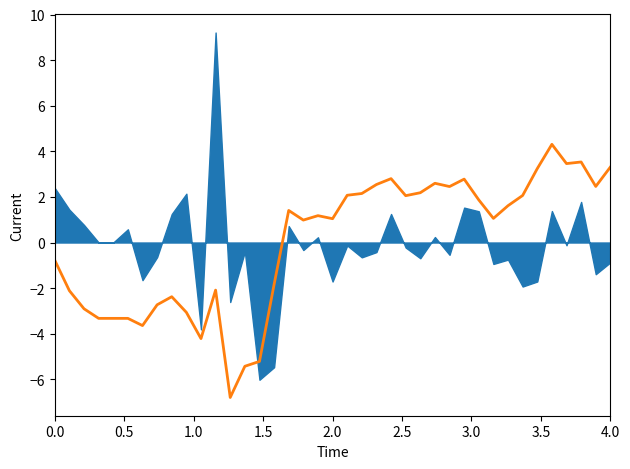

How many values are above zero?

23